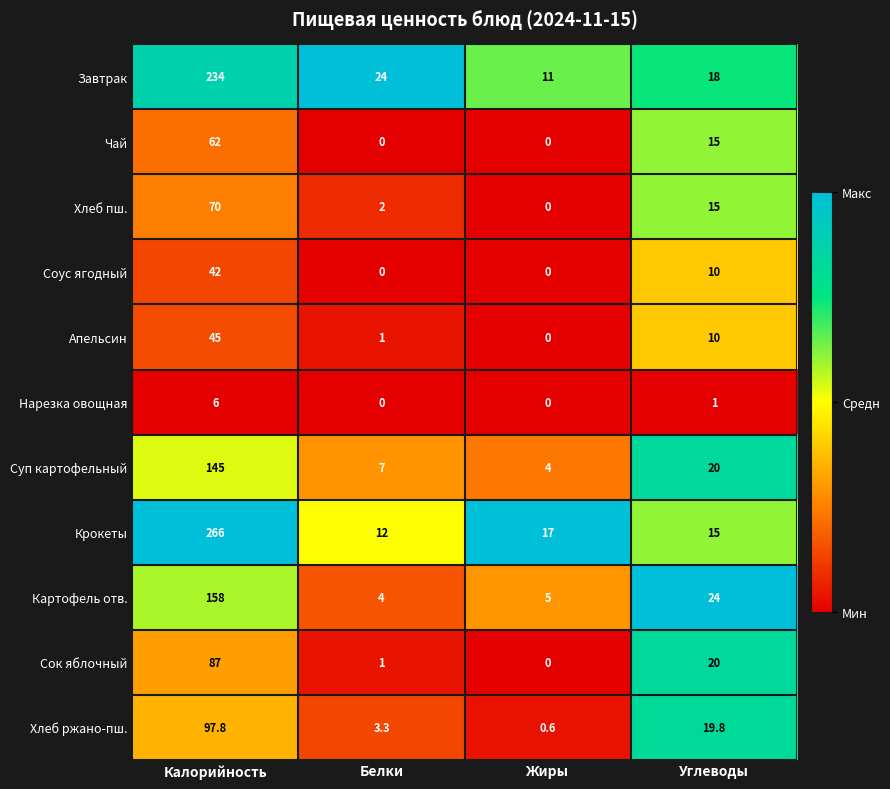

What is the difference between the highest and lowest values at Белки?

24.0